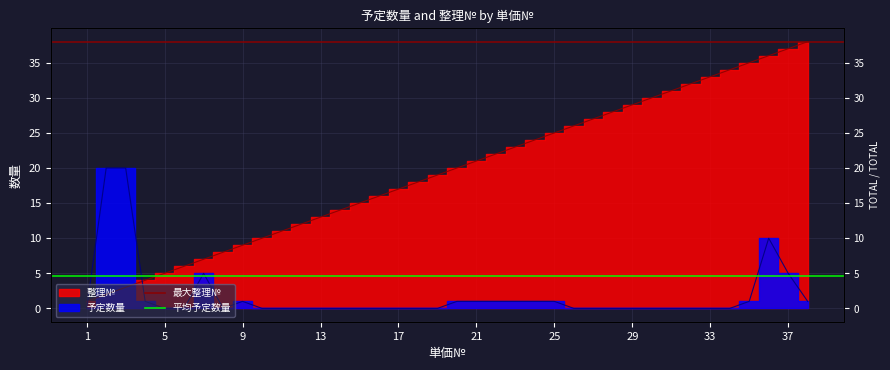

Is it true that 最大整理№ equals 38.0 at 5?

True